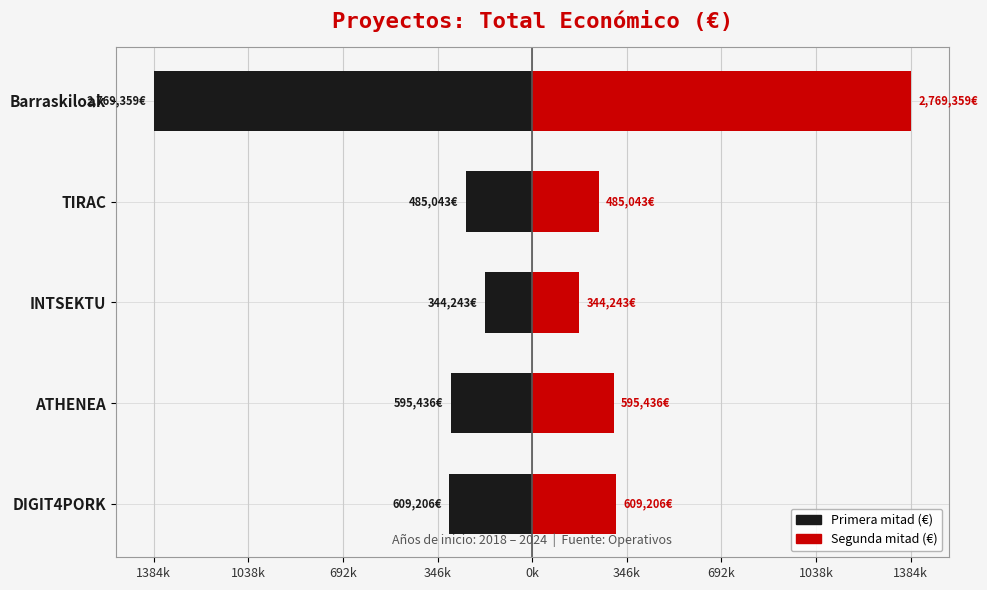

Is it true that Primera mitad equals -65256.7 at INTSEKTU?

False